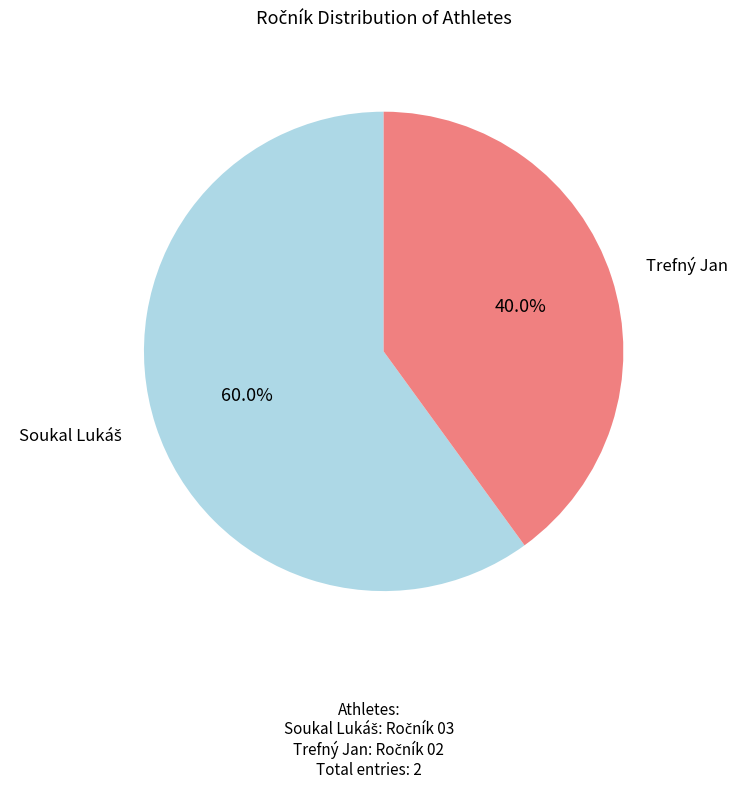

Is there any slice that represents more than half of the pie?

Yes